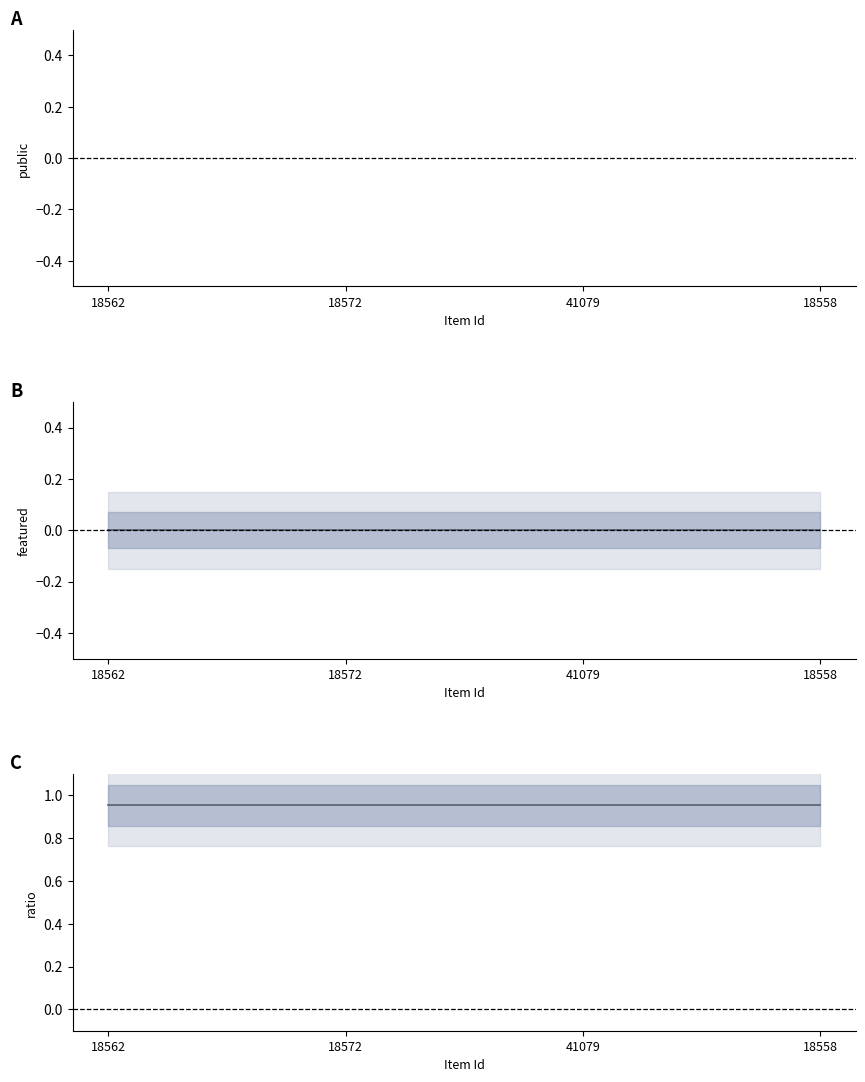

Is this an area chart (filled region under the line)?

No